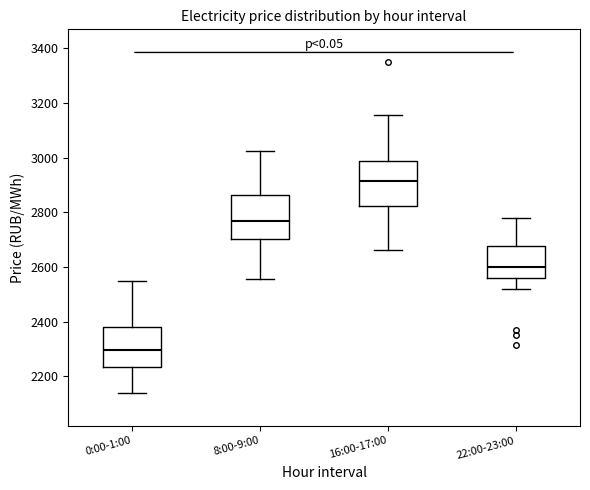

Reading left to right, transcribe this box plot: for each box, give where its median line is, the range the box spans, and where its two whiskers end, as read against the y-axis. The values are not printed on the chart, so give them approximately, as read against the axis.

0:00-1:00: median 2300, box 2240 to 2380, whiskers 2140 to 2540
8:00-9:00: median 2760, box 2700 to 2860, whiskers 2560 to 3020
16:00-17:00: median 2920, box 2820 to 2980, whiskers 2660 to 3160
22:00-23:00: median 2600, box 2560 to 2680, whiskers 2520 to 2780